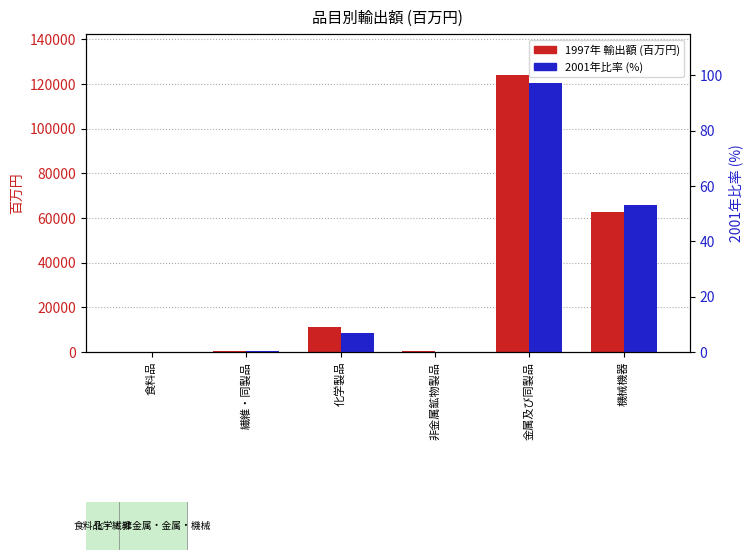

At which label does 輸出額 (百万円) first exceed 11215?

金属及び同製品